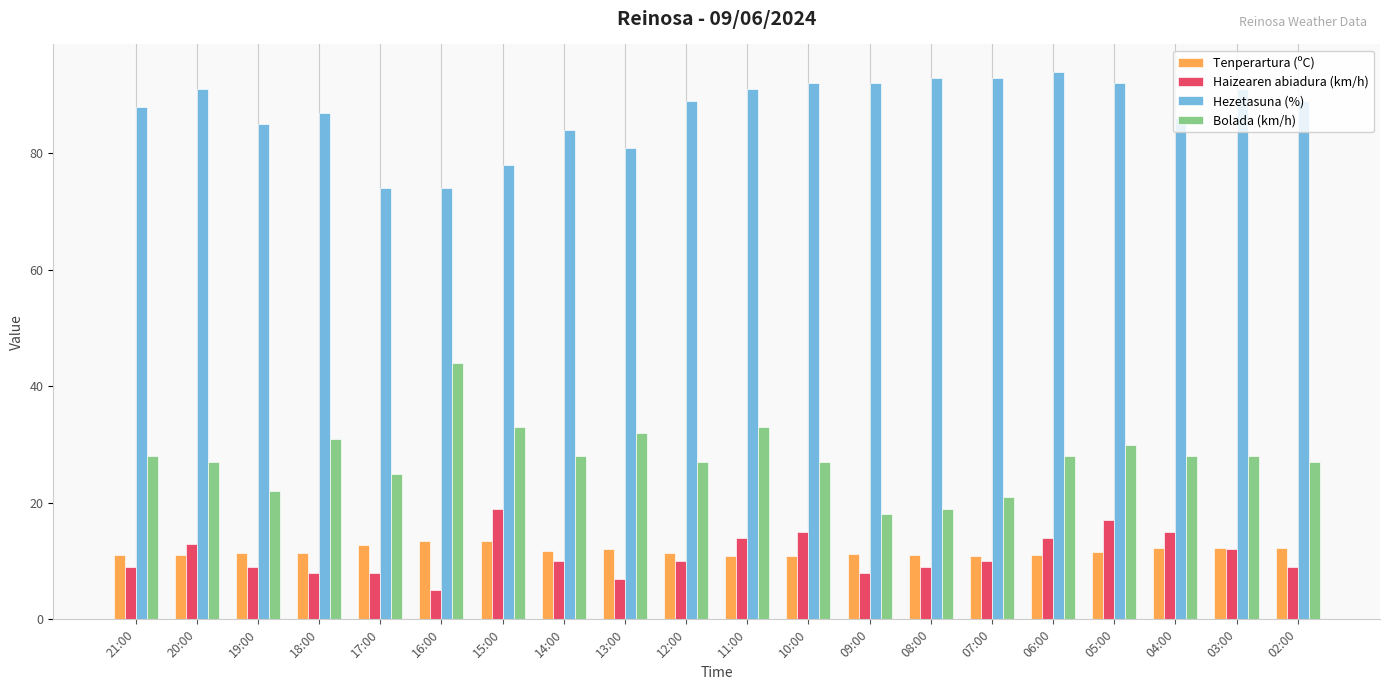

How many bars are there in each group?

4